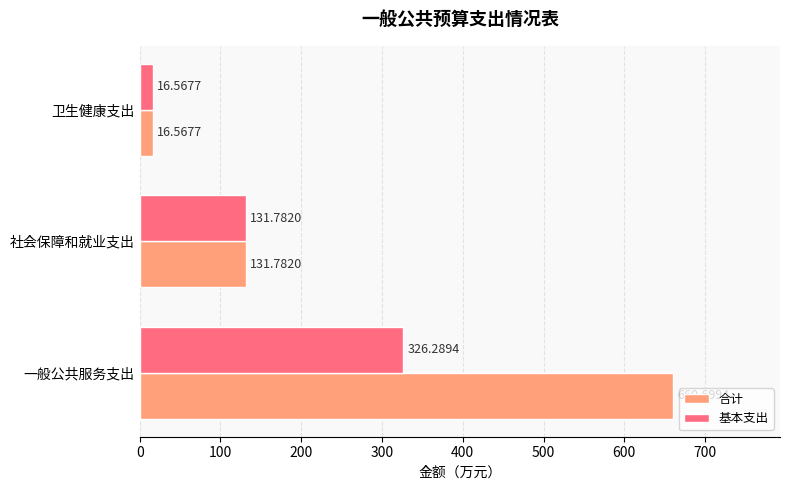

Which series has the largest range (max minus min)?

合计